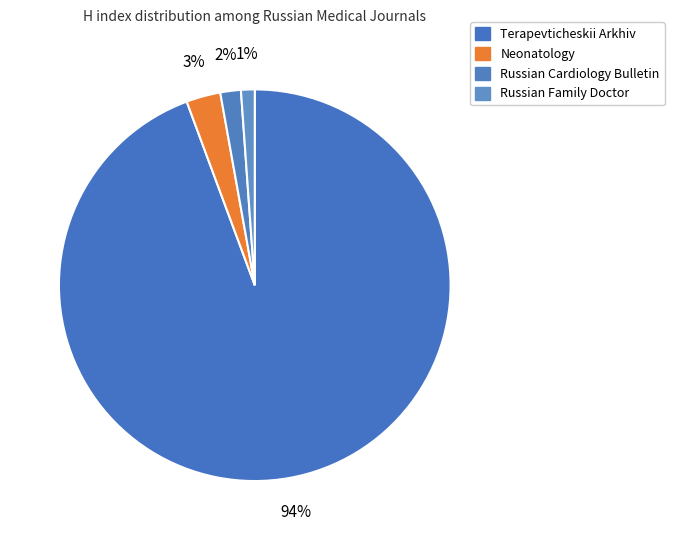

The Neonatology slice represents 3% of the pie. True or false?

True